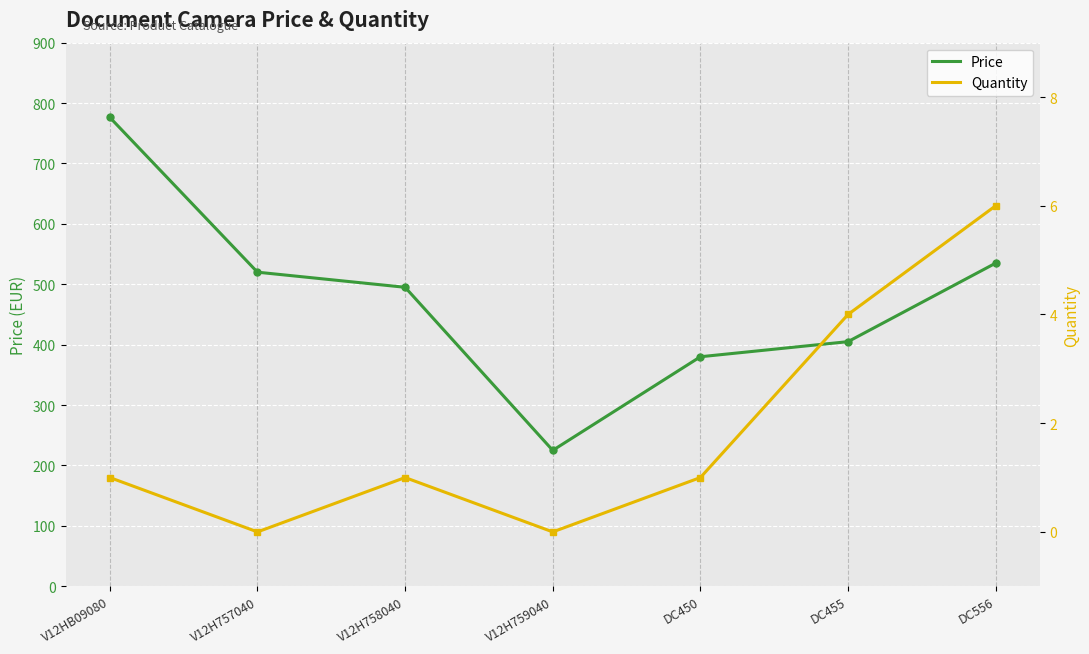

True or false: Price and Quantity intersect in this chart.

False